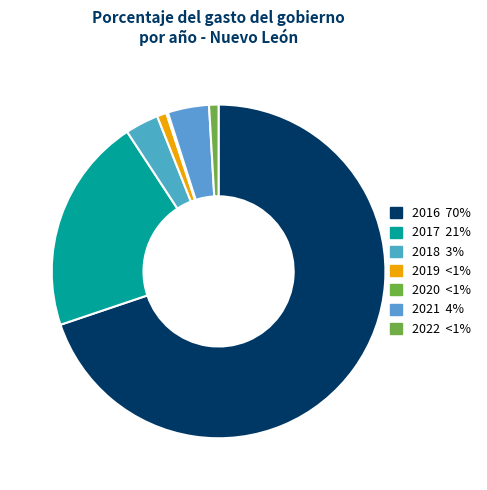

Rank the categories by value from lowest to highest.

2020, 2022, 2019, 2018, 2021, 2017, 2016